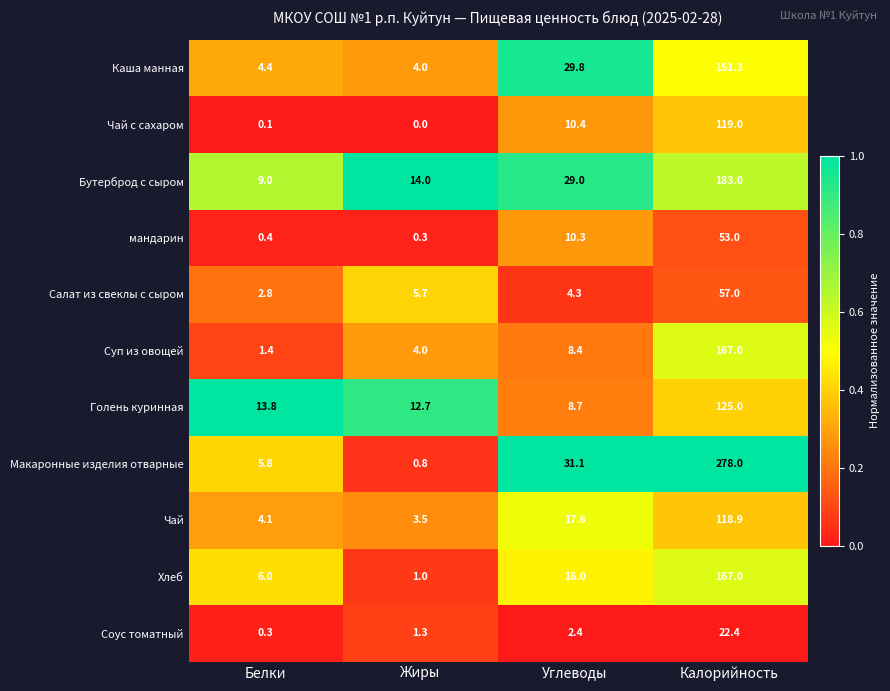

Where does the Чай series first go above 17?

Углеводы